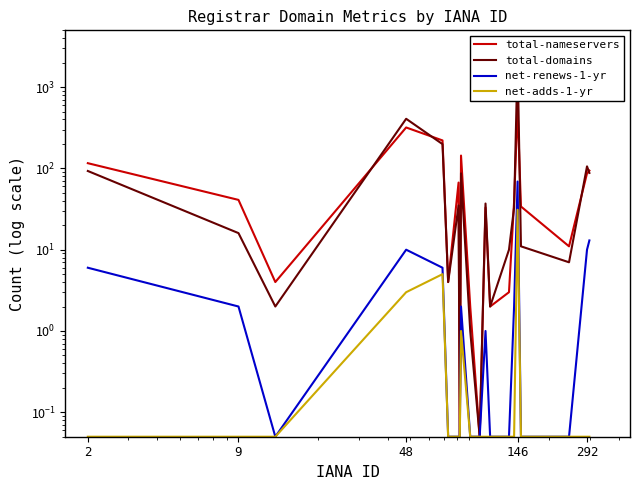

What is the value of the net-renews-1-yr point at the 4th from the left?

10.0